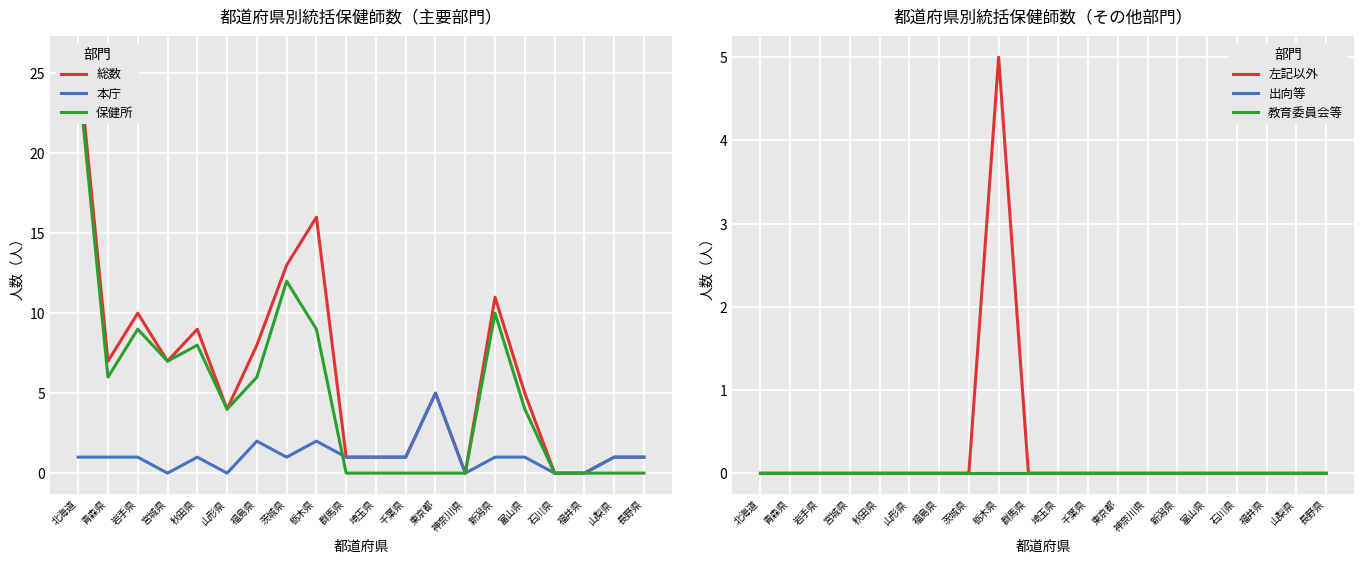

What position from the left is 新潟県?

15